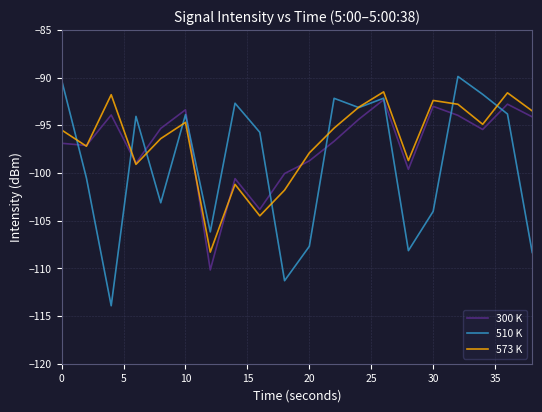

Which series has the widest spread of values?

510 K